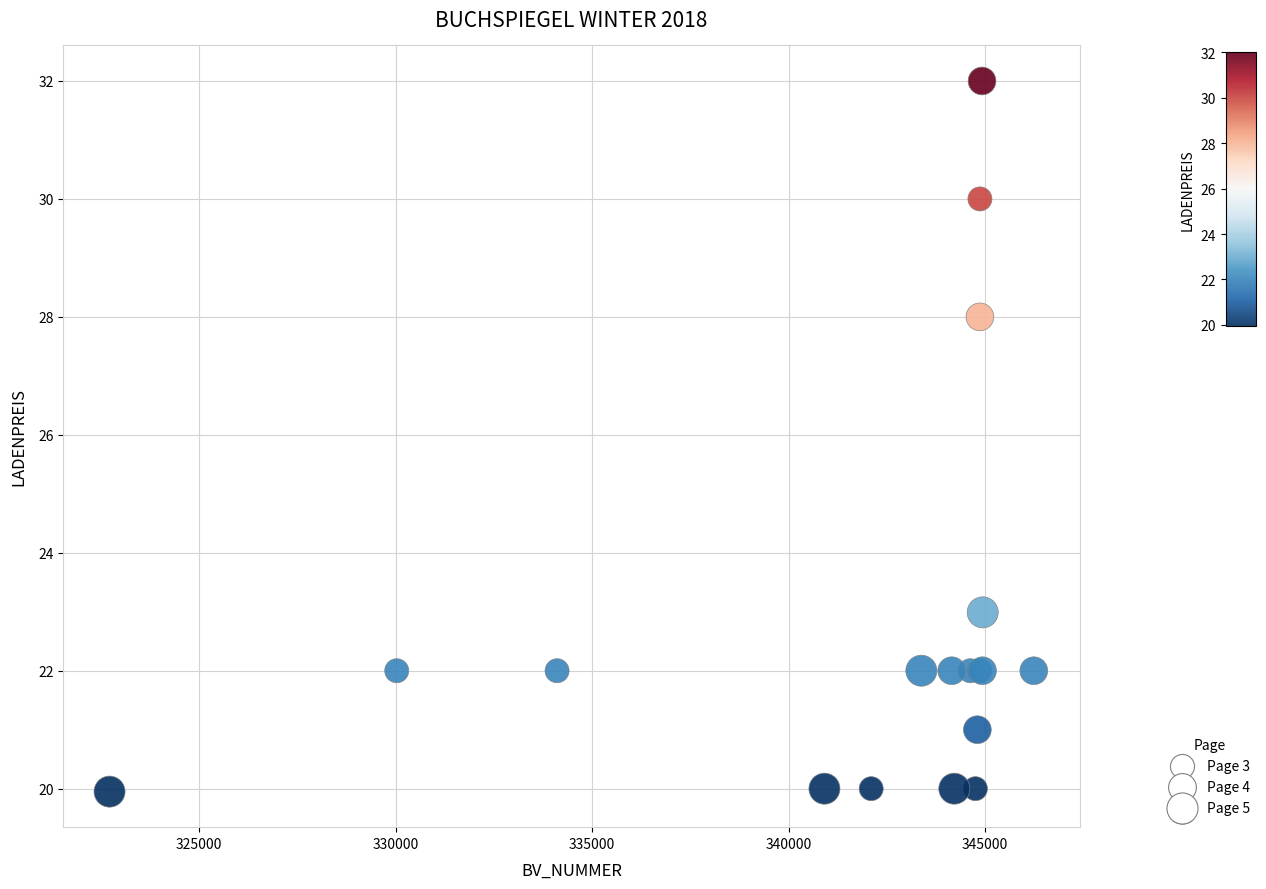

What Y value in the scatter plot is closest to 25?

23.0